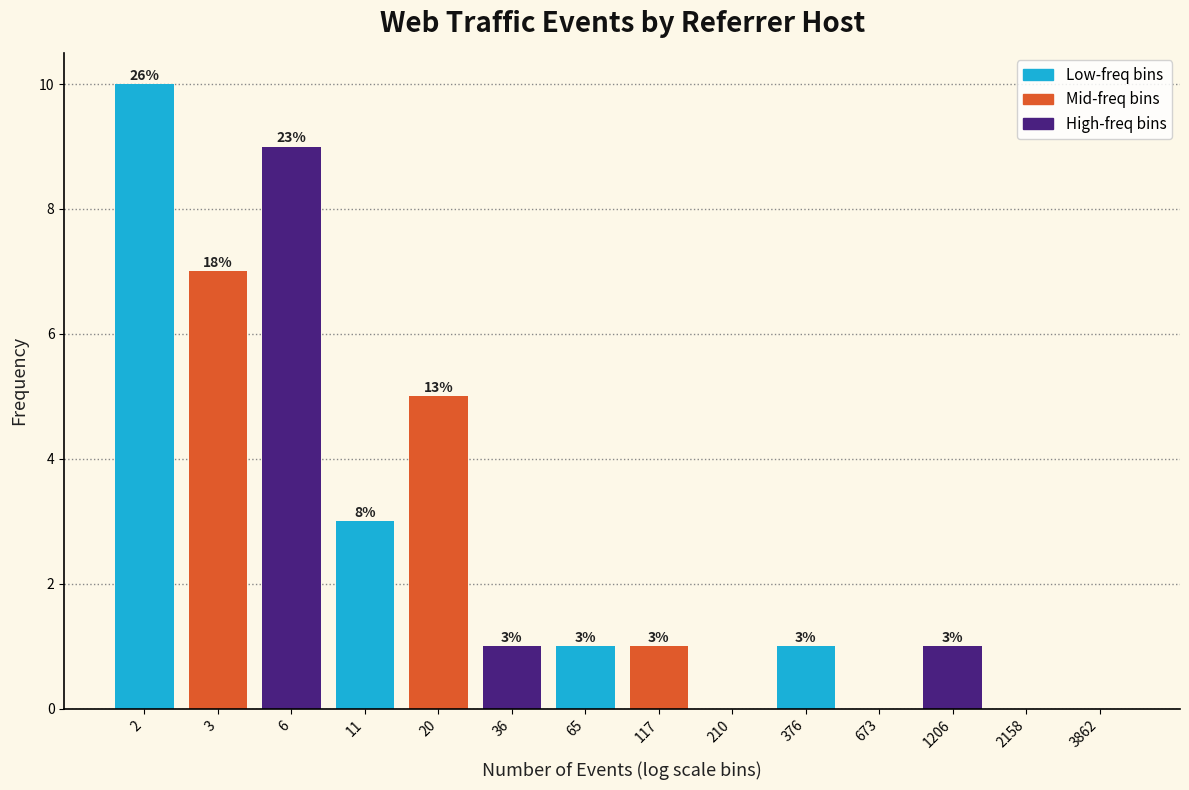

Reading left to right, what are all the values shown in this chart?

2=10	3=7	6=9	11=3	20=5	36=1	65=1	117=1	210=0	376=1	673=0	1206=1	2158=0	3862=0